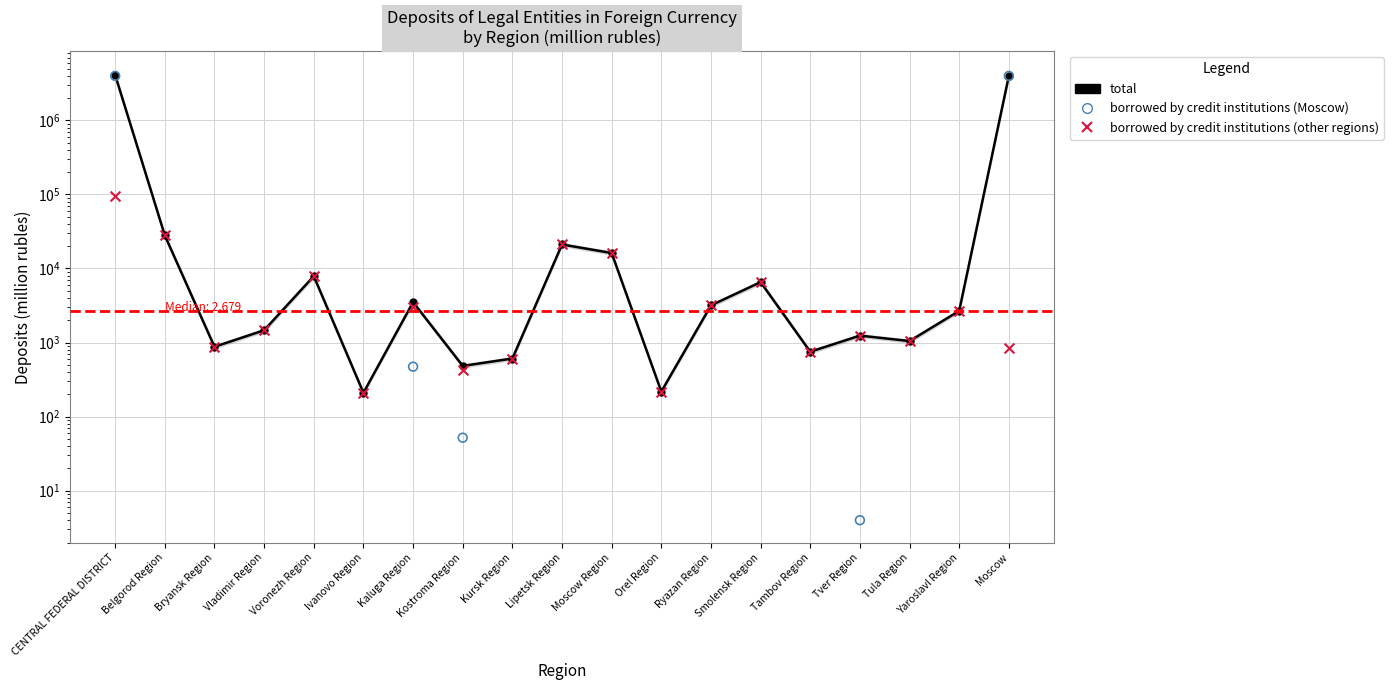

Which series has the largest total across all categories?

total